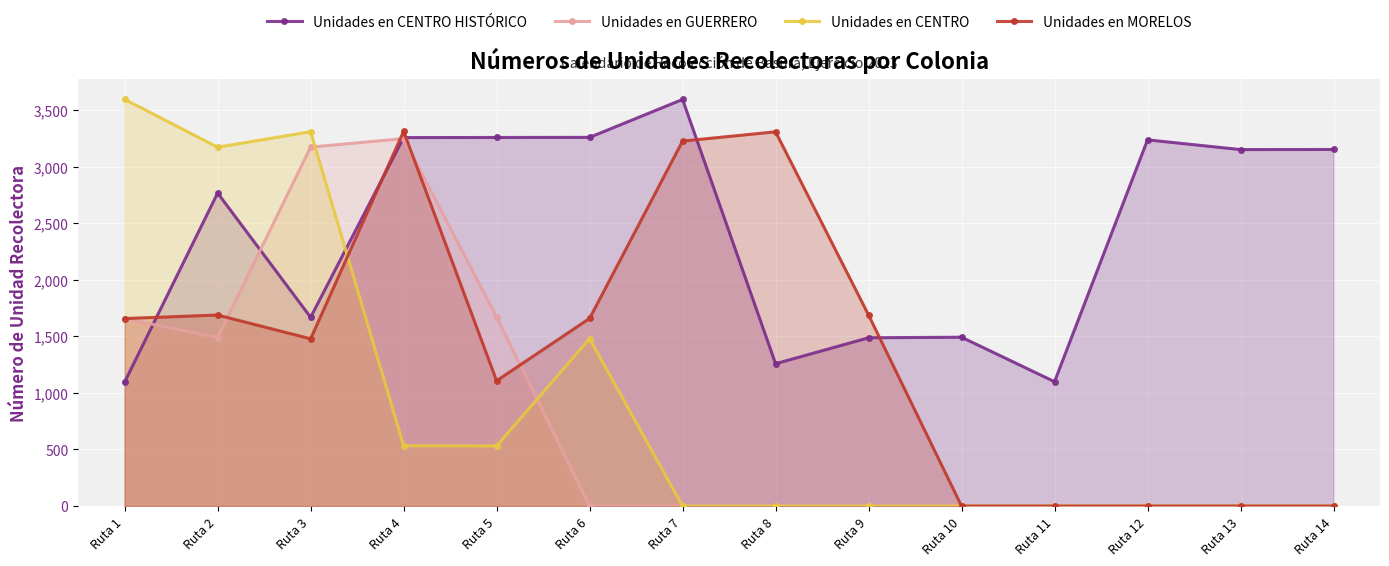

At which category is the sum across all series the highest?

Ruta 4